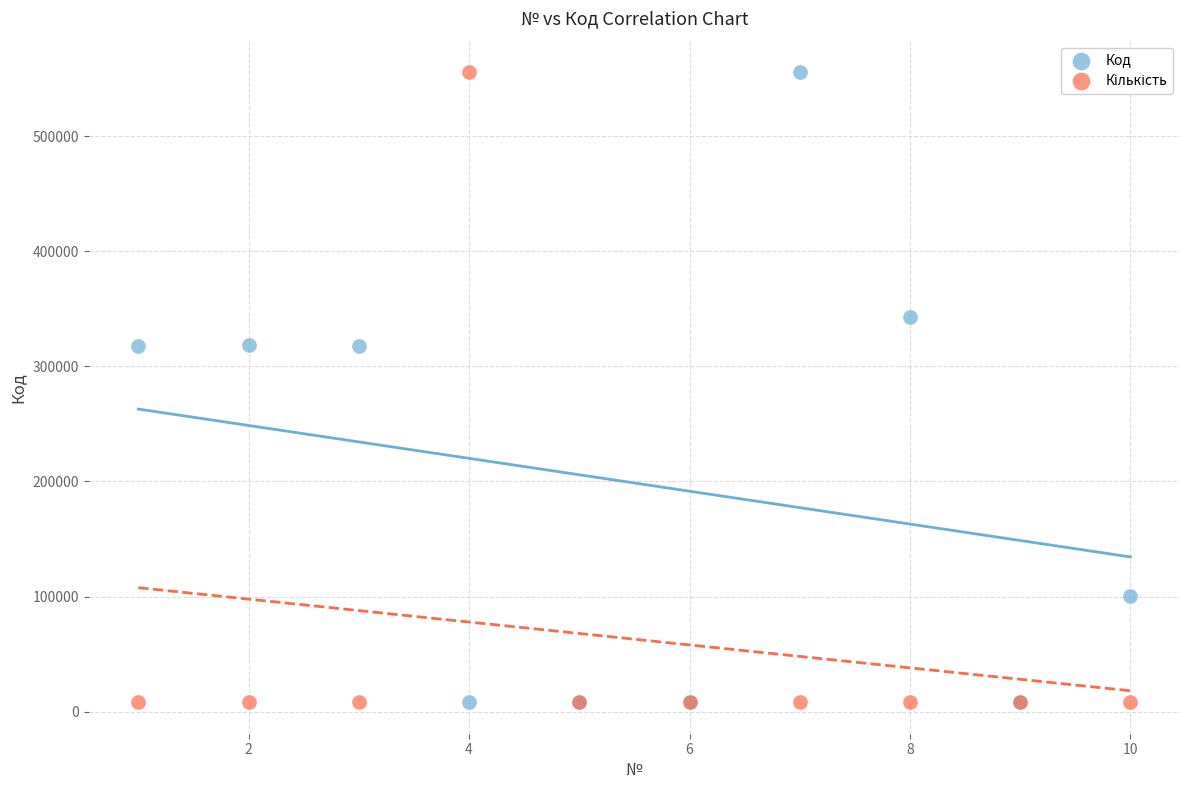

What is the X range (max minus min) for the scatter plot?

9